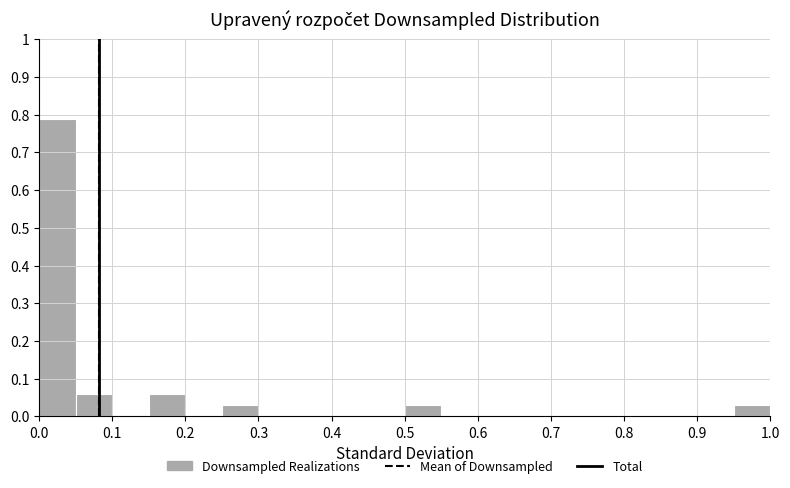

Over which range of the x-axis is the bar tallest?

0.00 to 0.05